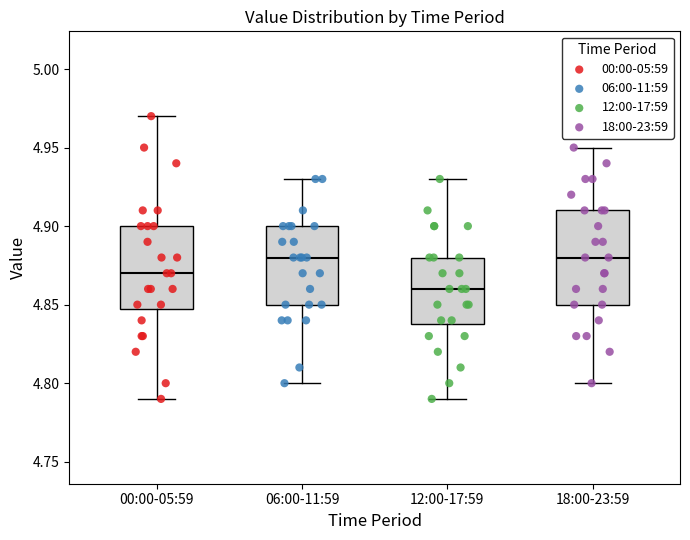

Which box's median line is the lowest?

12:00-17:59